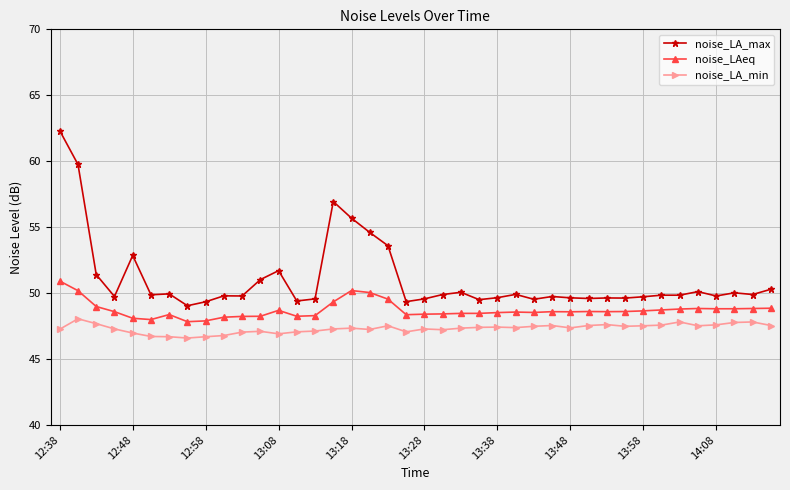

What is the value of the noise_LA_max point at the 18th from the left?

54.6